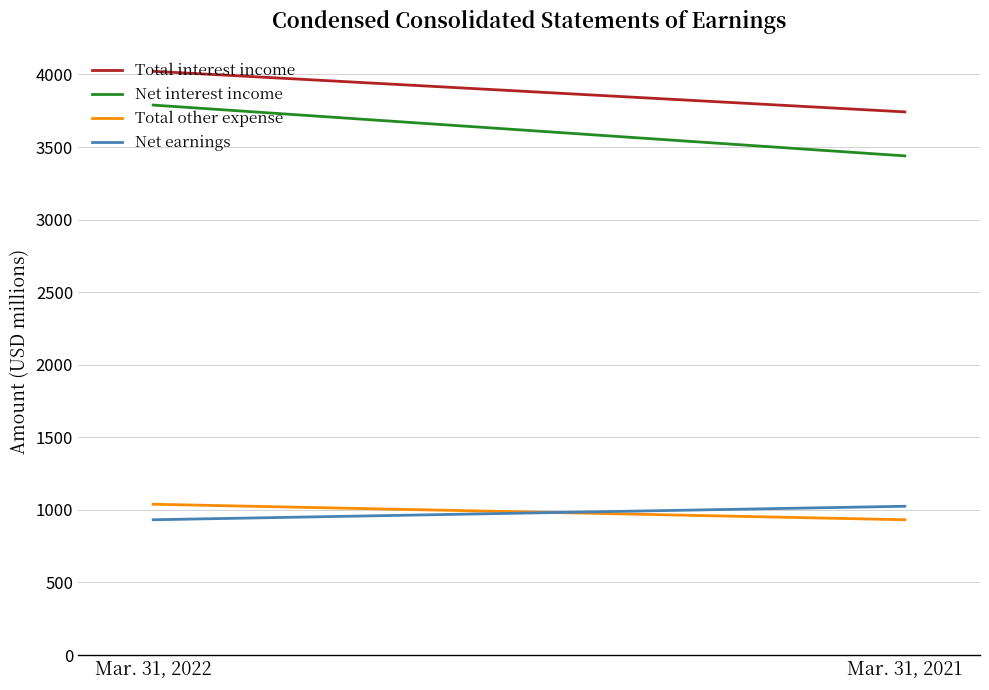

How many lines are shown in the chart?

4